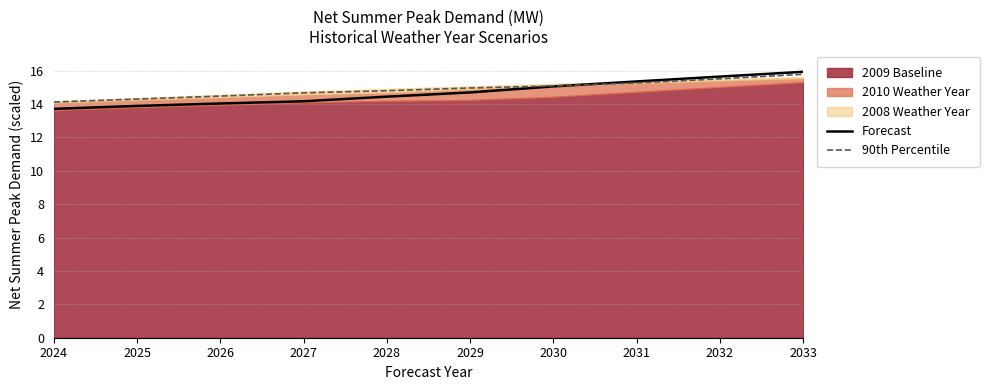

At how many categories does at least one series exceed 15?

4